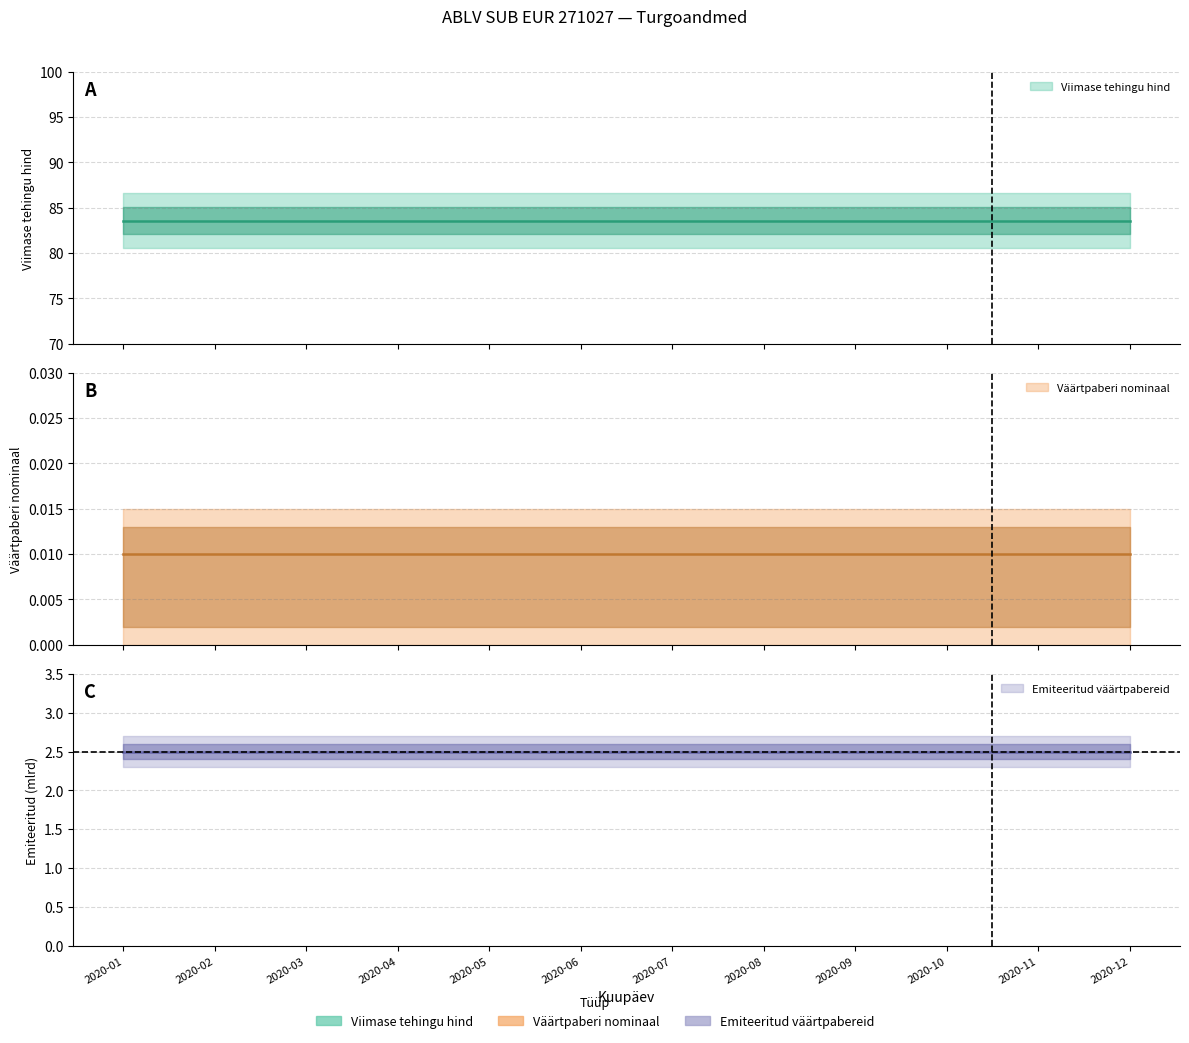

What value does the Viimase tehingu hind series have at 2020-03?

83.6